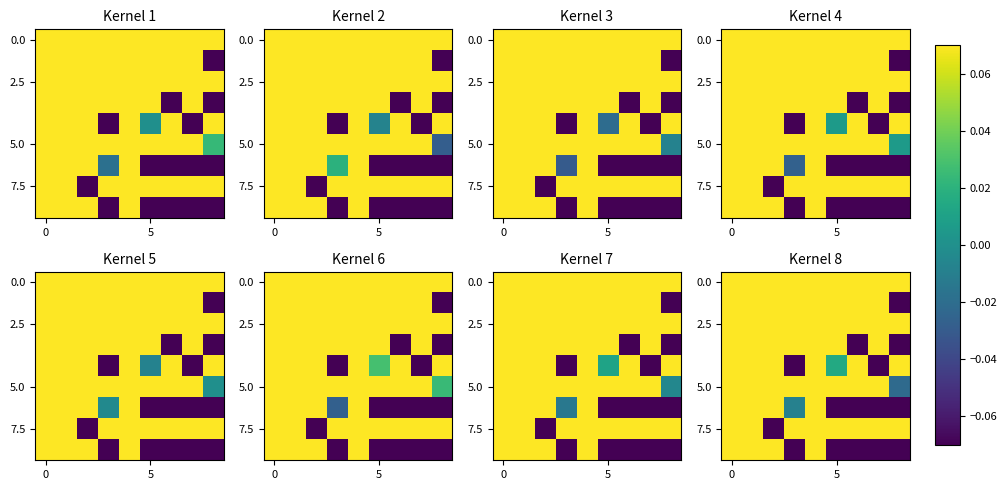

Which has a higher value, 6 or 7?

6